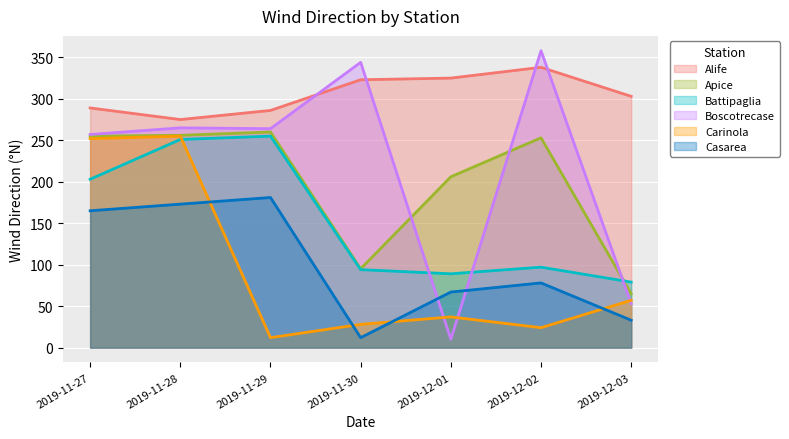

Reading left to right, list all the values displayed in this chart.

Alife: 289	275	286	323	325	338	303
Apice: 255	256	260	95	206	253	65
Battipaglia: 203	251	255	94	89	97	79
Boscotrecase: 257	265	264	344	10	358	53
Carinola: 252	255	12	28	37	24	57
Casarea: 165	173	181	12	67	78	33